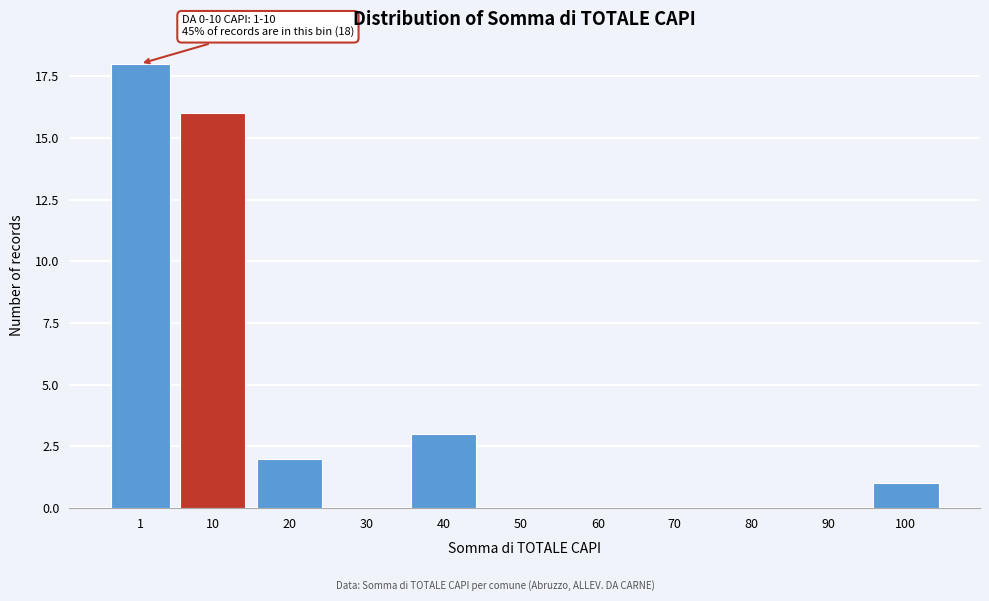

Reading left to right, list all the values displayed in this chart.

1=18	10=16	20=2	30=0	40=3	50=0	60=0	70=0	80=0	90=0	100=1